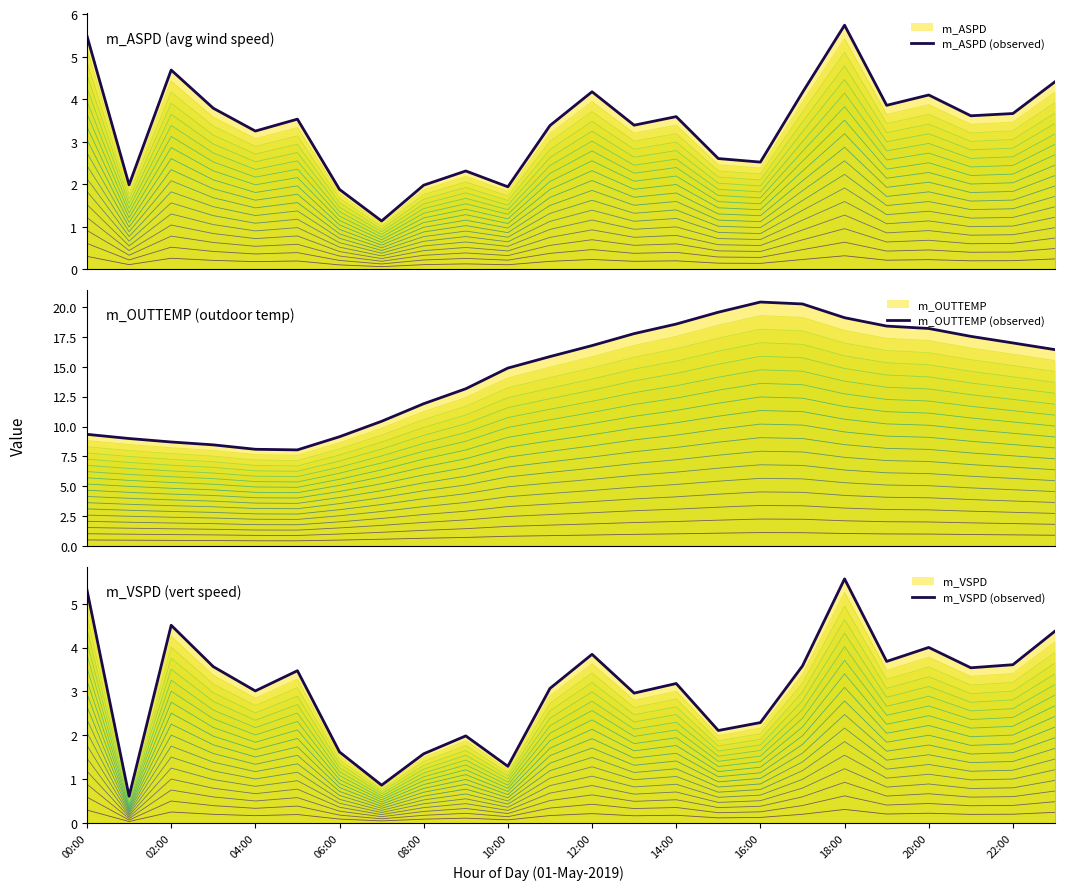

Does the chart display data point markers on the line(s)?

No